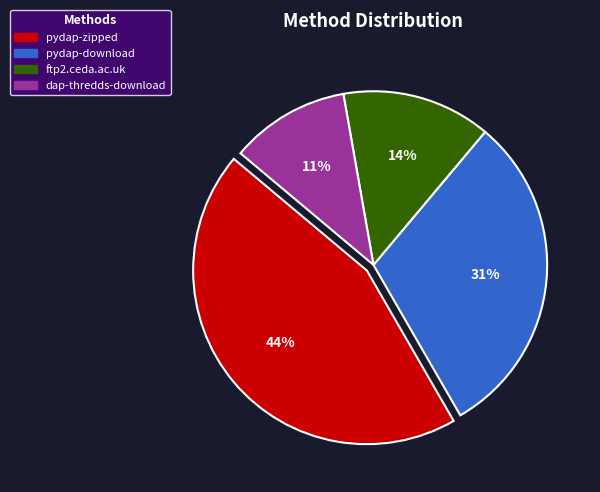

To the nearest percent, what percentage of the pie is pydap-download?

31%